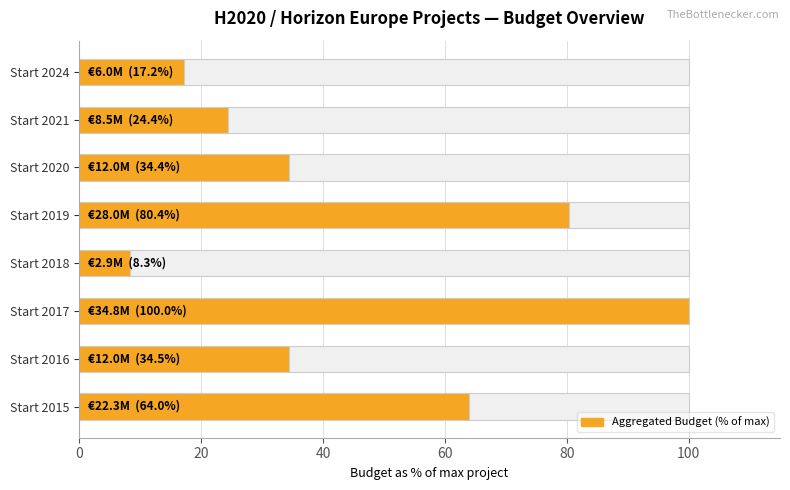

Reading right to left, what are all the values shown in this chart?

17.2	24.4	34.4	80.4	8.3	100.0	34.5	64.0